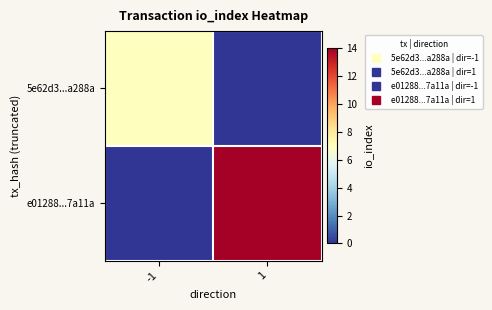

Which series has the largest total across all categories?

e01288...7a11a